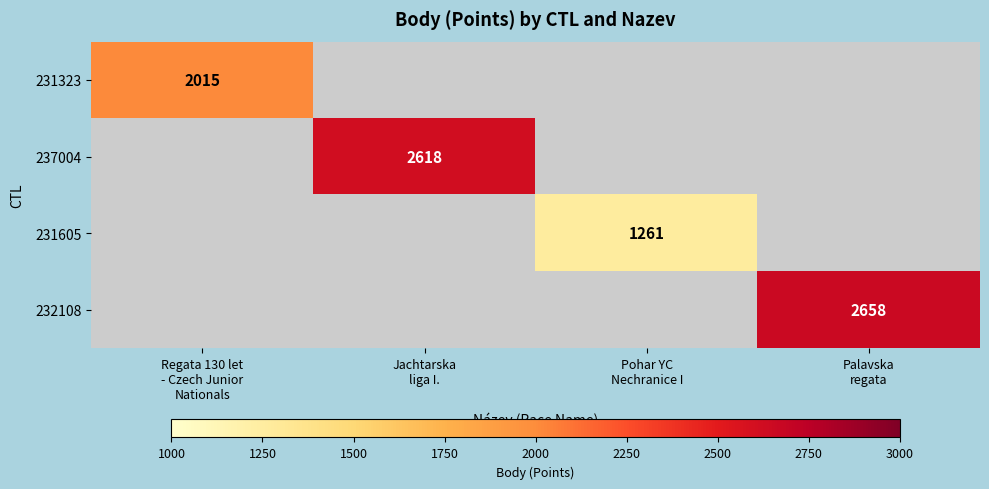

Which category has the highest value in the 231605 series?

Pohar YC Nechranice I